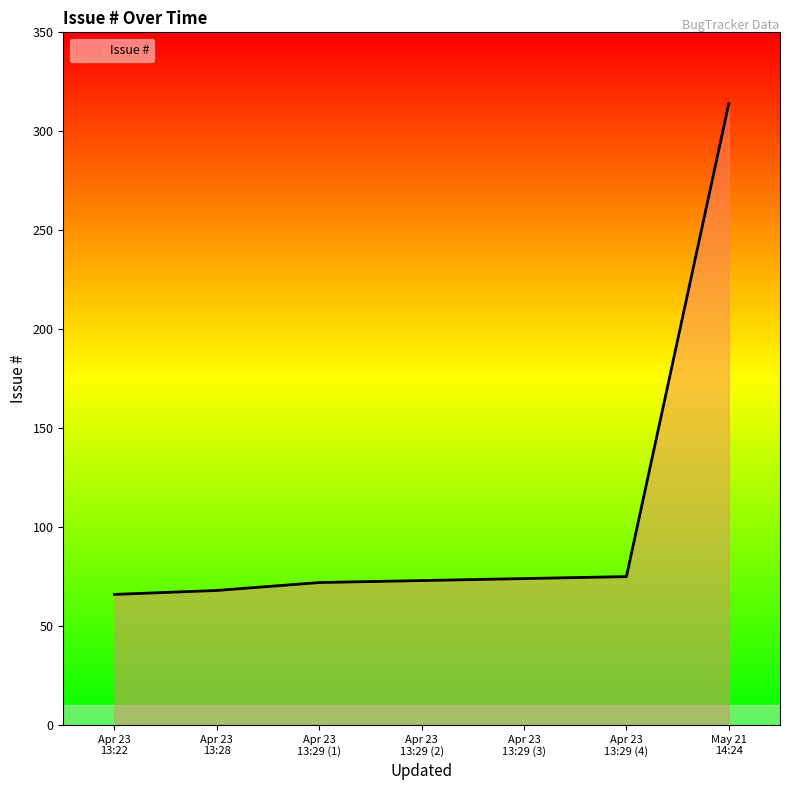

True or false: the data has more than 2 interior local peaks.

False